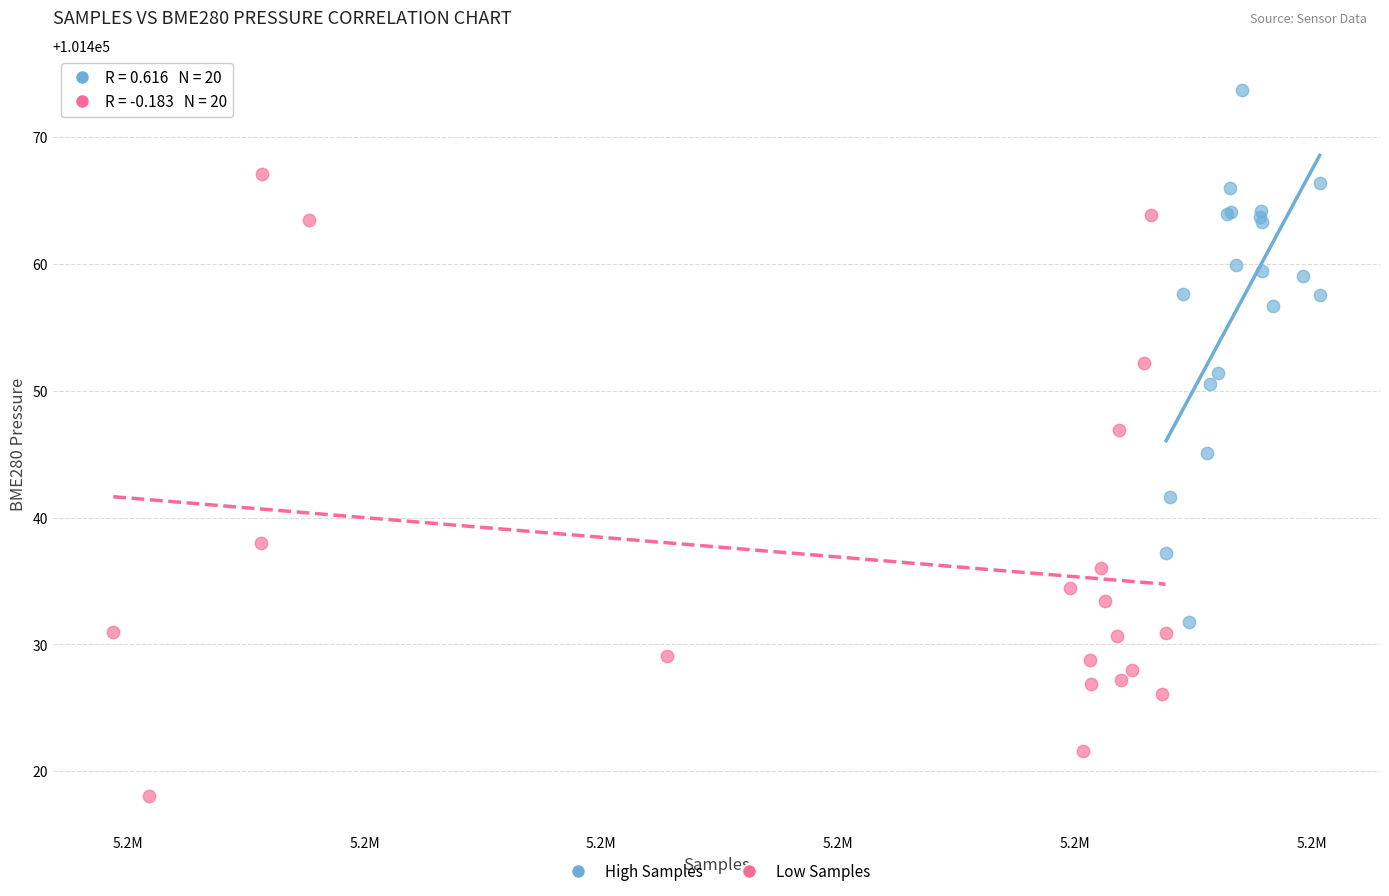

Which series reaches the maximum Y coordinate?

High Samples